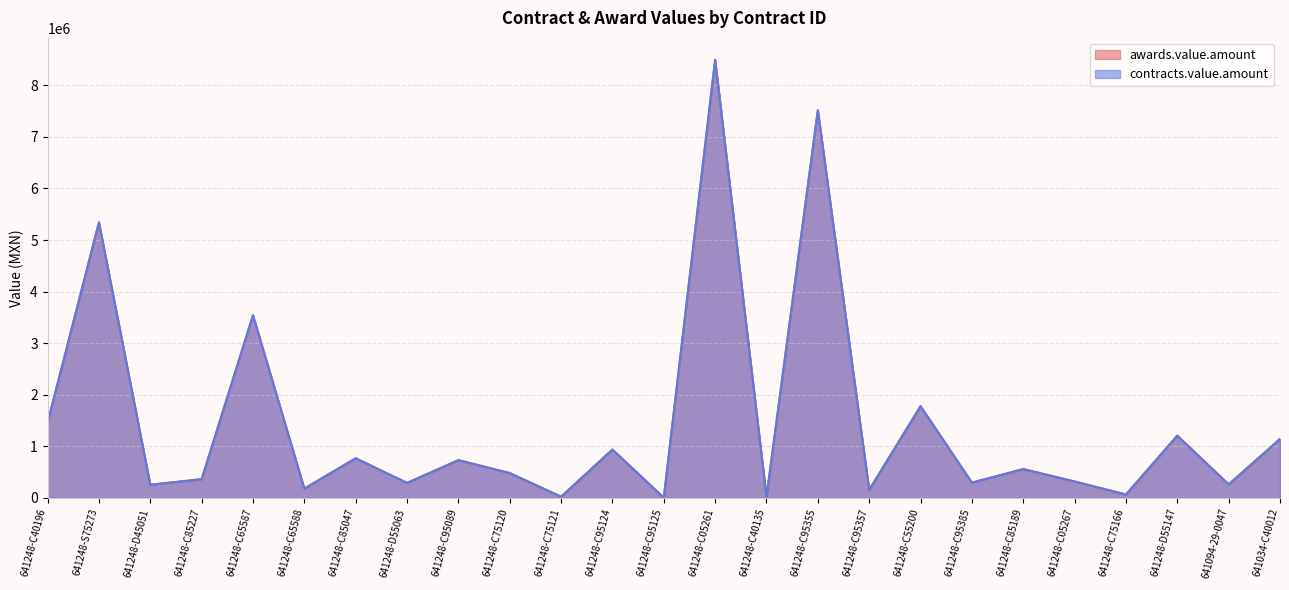

What is the total value across all series at 641248-C95385?

592320.0